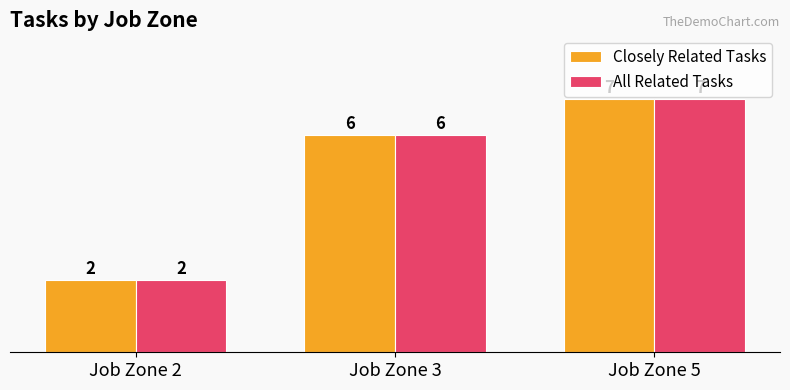

The value of Closely Related Tasks at Job Zone 3 is 6. True or false?

True